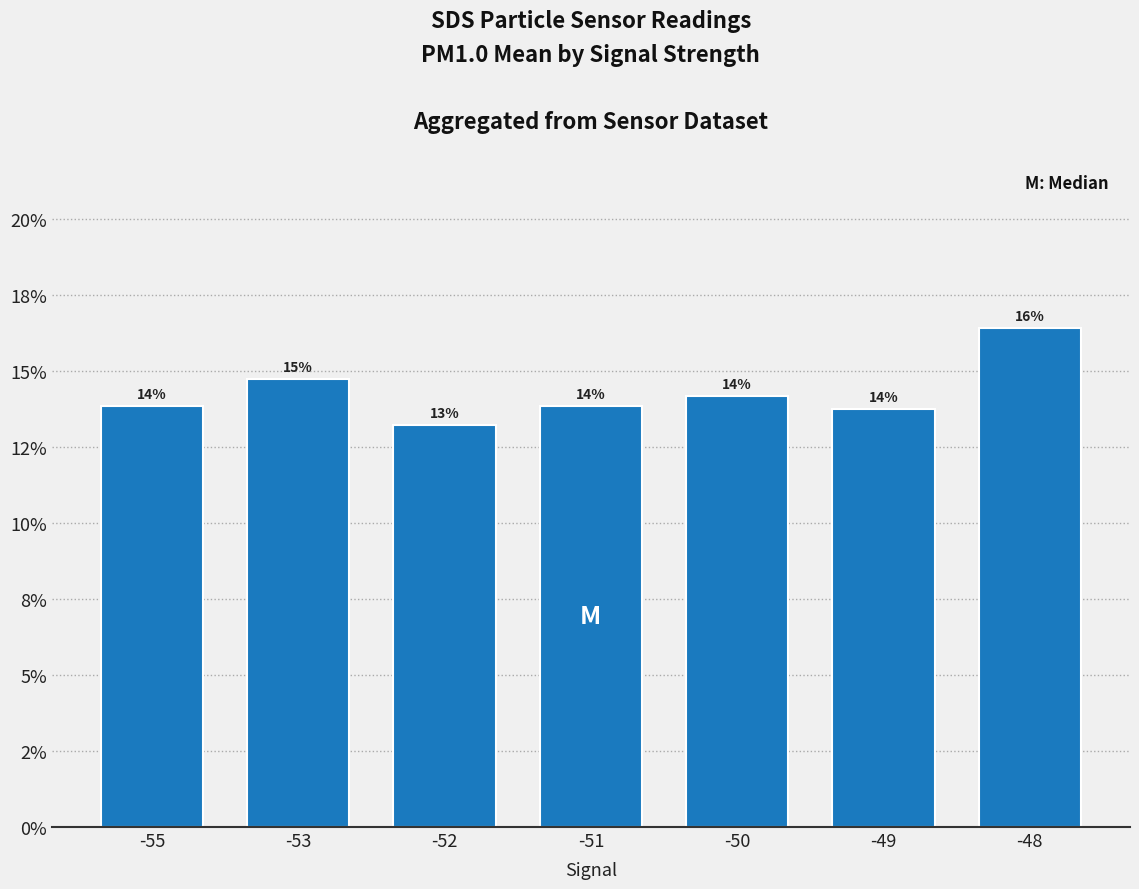

Reading left to right, list all the values displayed in this chart.

-55=0.1	-53=0.1	-52=0.1	-51=0.1	-50=0.1	-49=0.1	-48=0.2